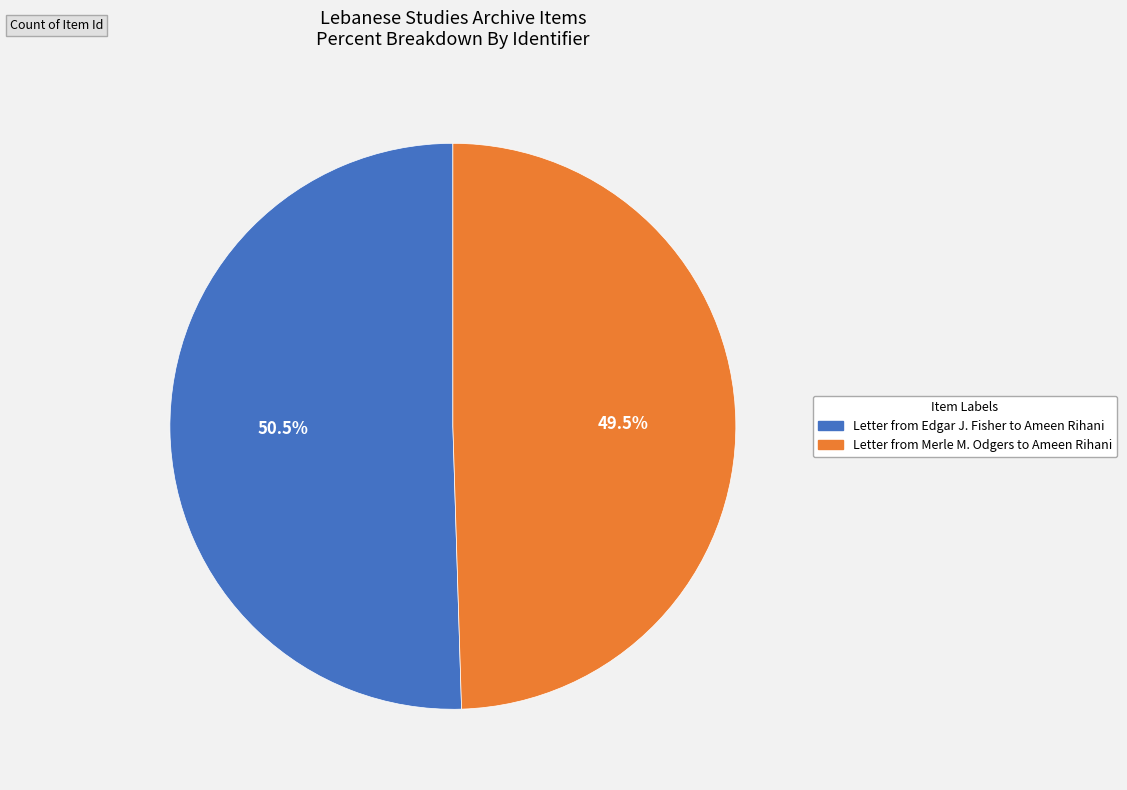

Does any single category account for the majority?

Yes